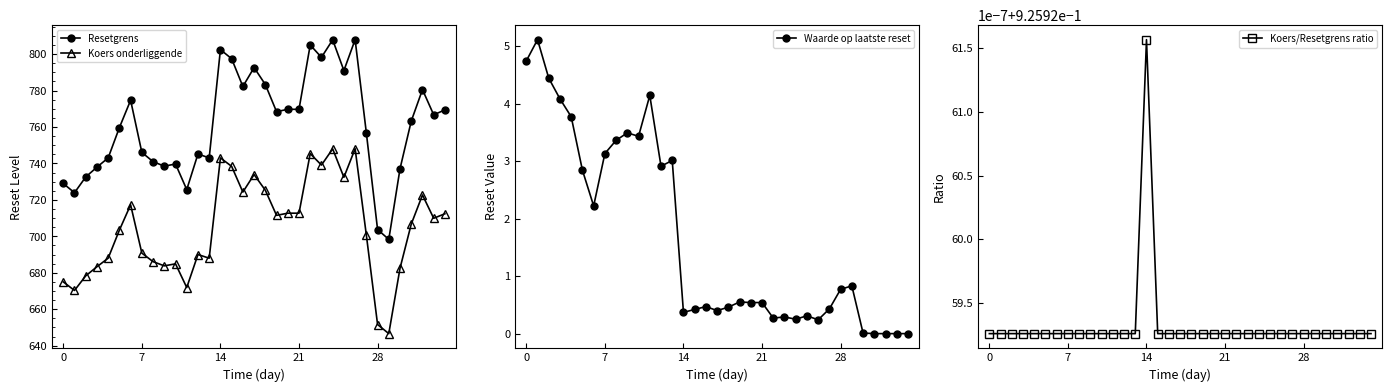

Is it true that Resetgrens equals 157.3 at 30?

False